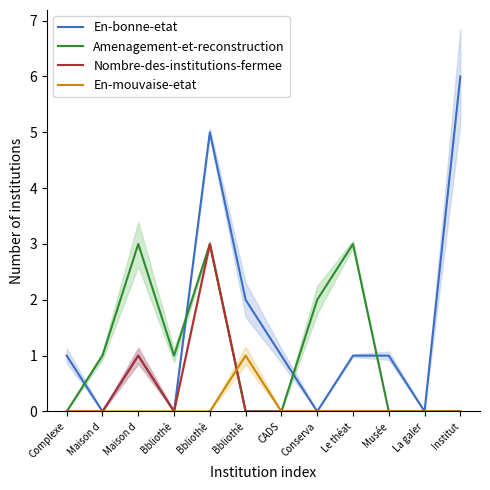

What are all the series names shown in the legend?

En-bonne-etat, Amenagement-et-reconstruction, Nombre-des-institutions-fermee, En-mouvaise-etat